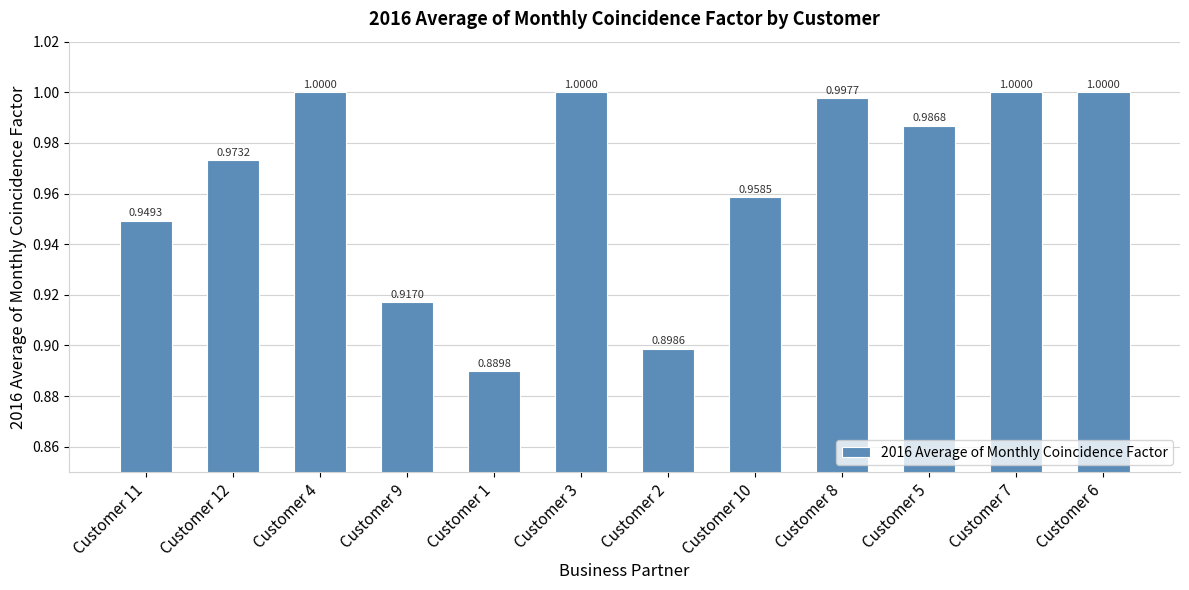

What is the sum of the values at Customer 2 and Customer 10?

1.9